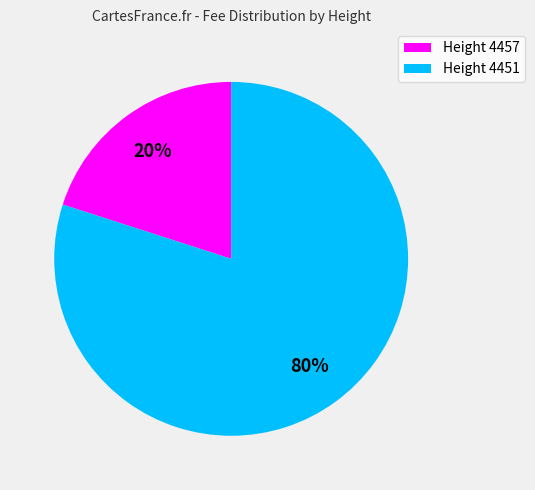

To the nearest percent, what is the average slice percentage?

50%